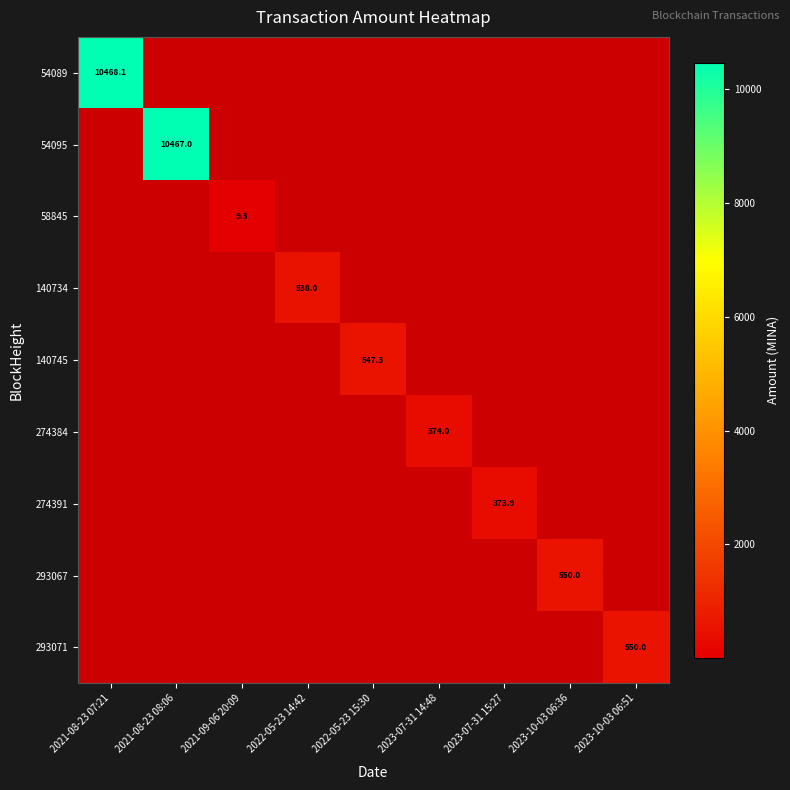

Is the value of 274391 at 2023-07-31 15:27 greater than the value of 58845 at 2021-09-06 20:09?

Yes